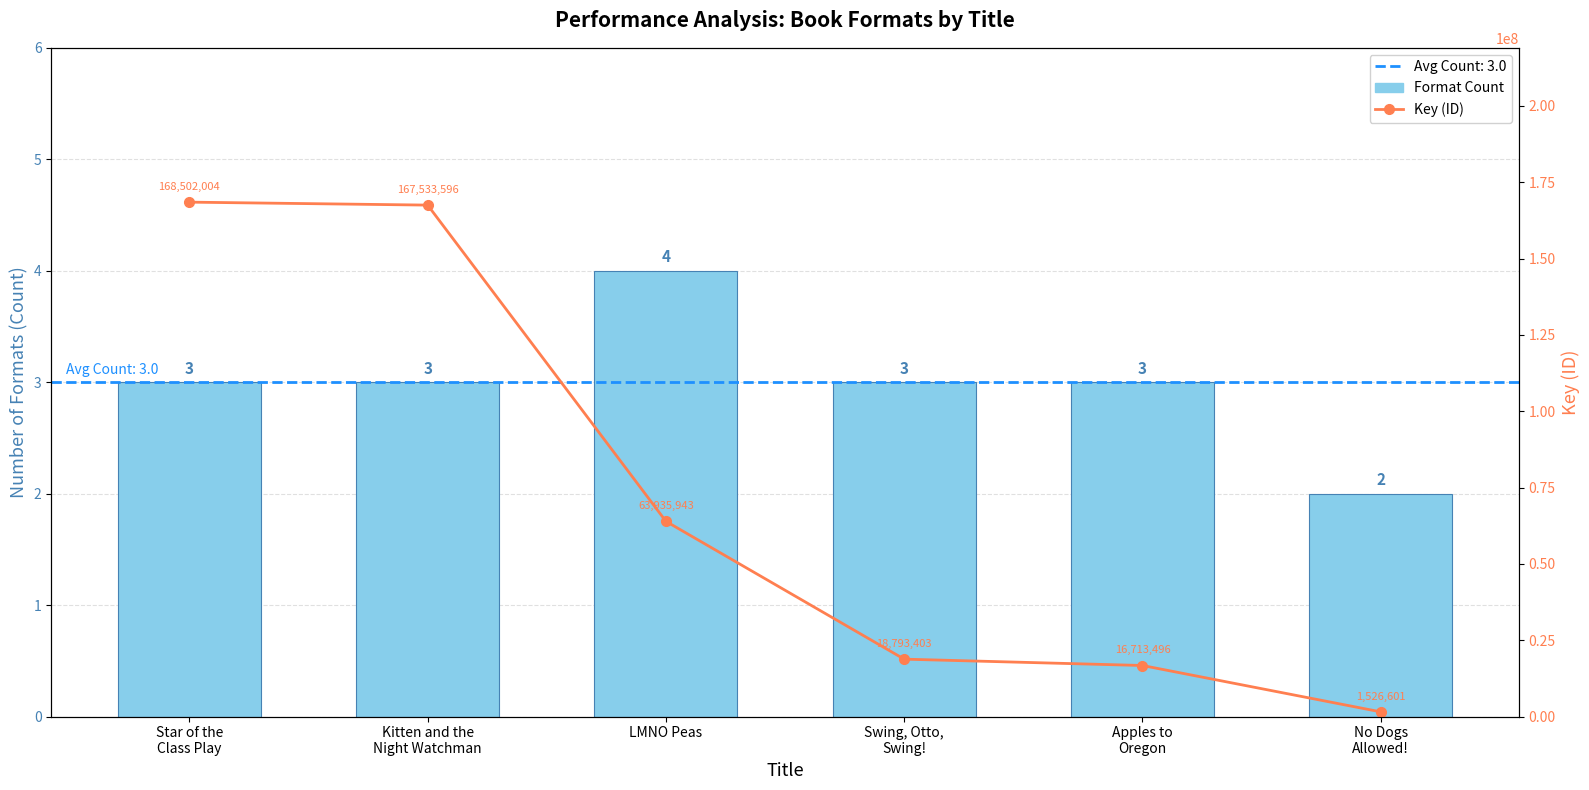

Between Star of the
Class Play and No Dogs
Allowed!, which is larger?

Star of the
Class Play